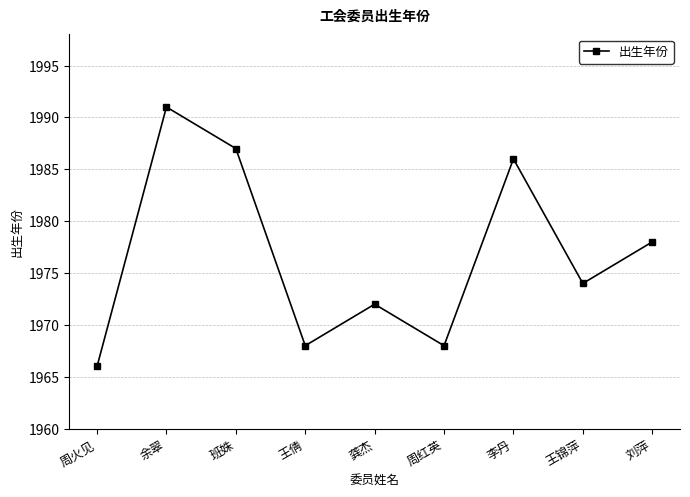

What is the sum of the values at 龚杰 and 周红英?

3940